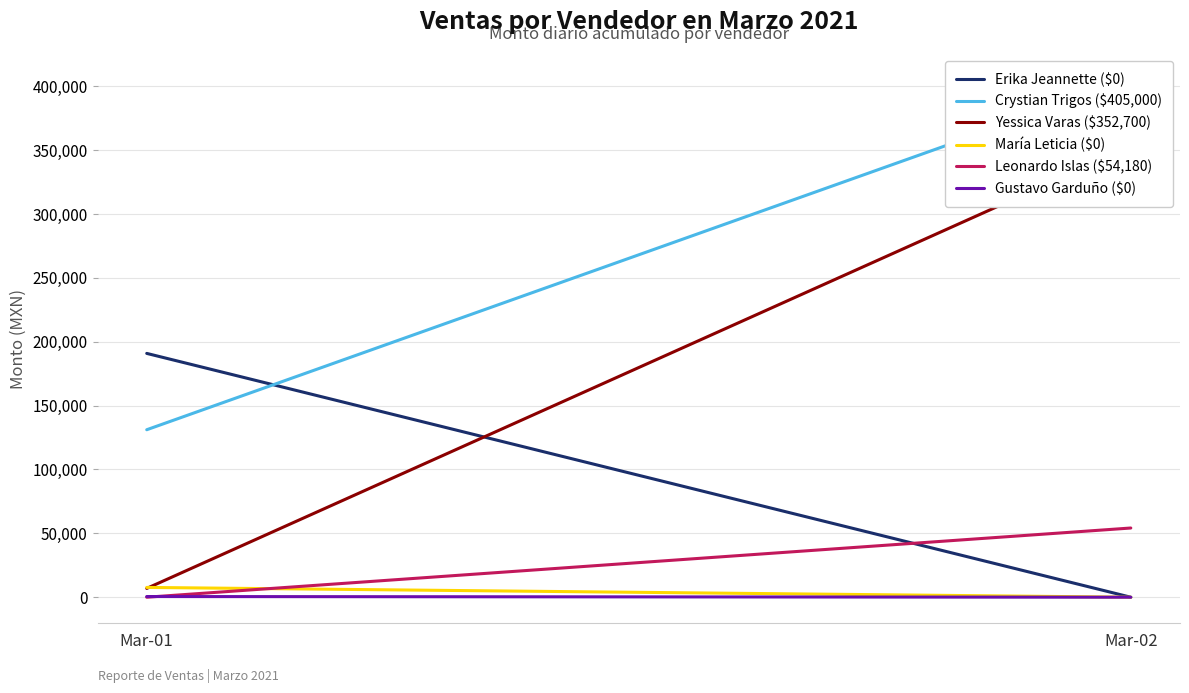

True or false: Leonardo Islas ($54,180) has a value of 23273.2 at Mar-02.

False